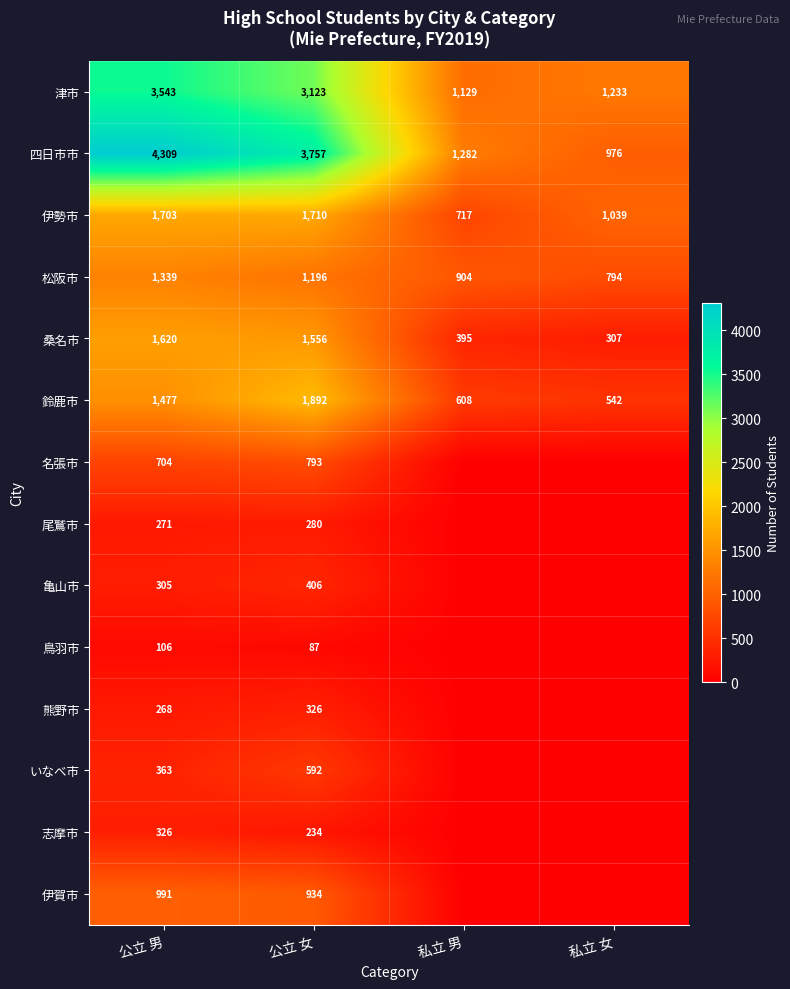

The value of 四日市市 at 私立 女 is 976. True or false?

True